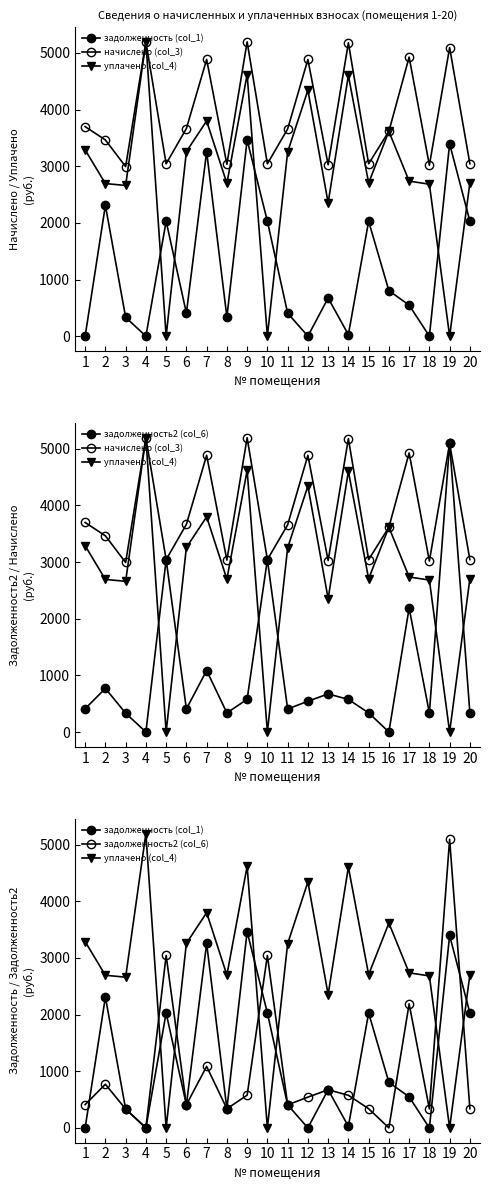

How many values in задолженность (col_1) are above zero?

16